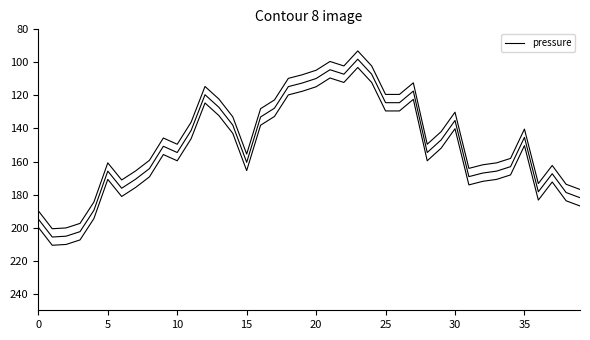

Is this an area chart (filled region under the line)?

No